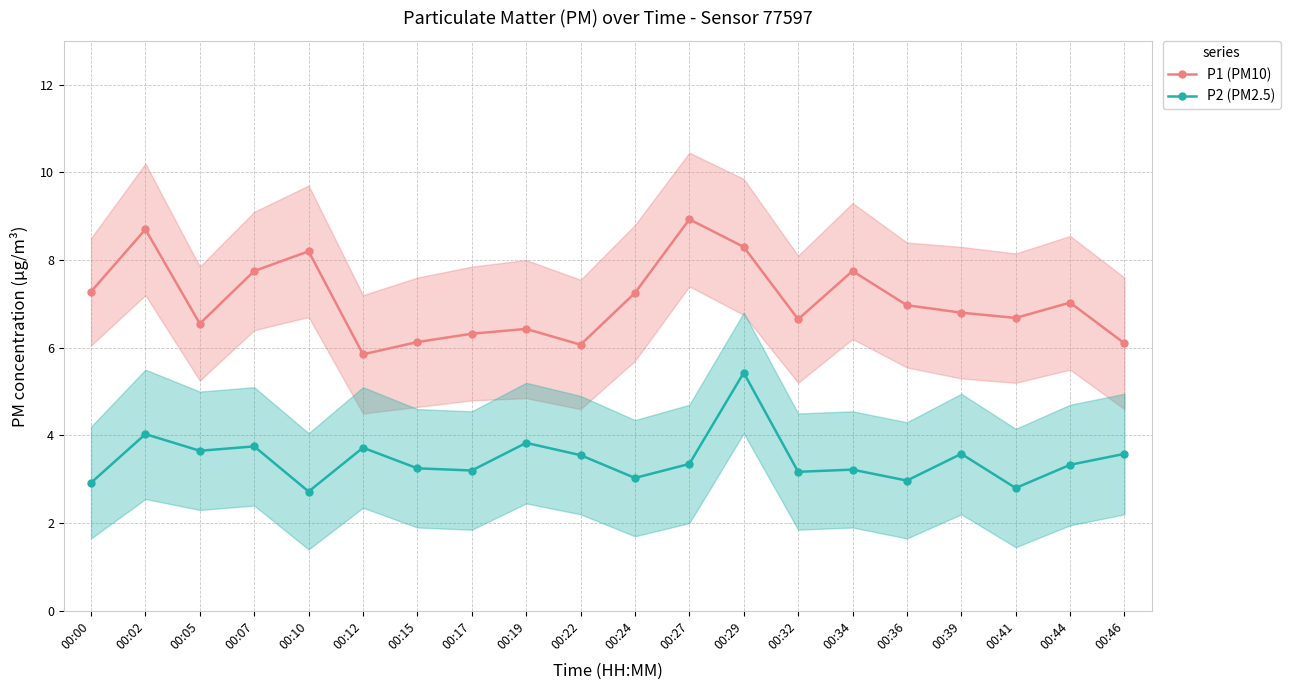

What is the sum of all P1 (PM10) values?

141.7